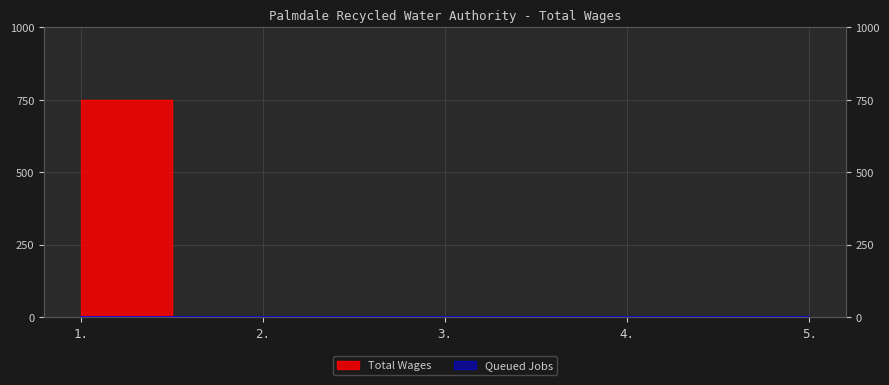

Reading left to right, transcribe all the data shown in this chart.

750	0	0	0	0